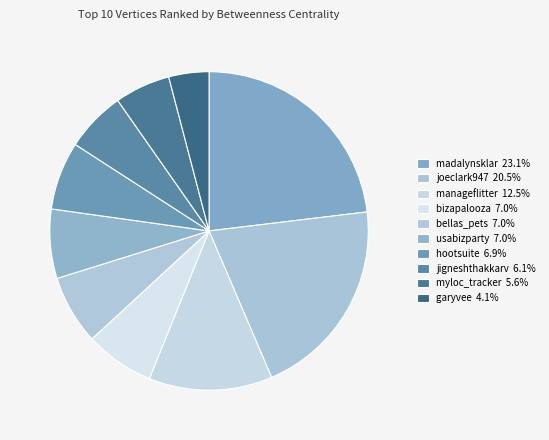

Count the number of slices in the pie.

10